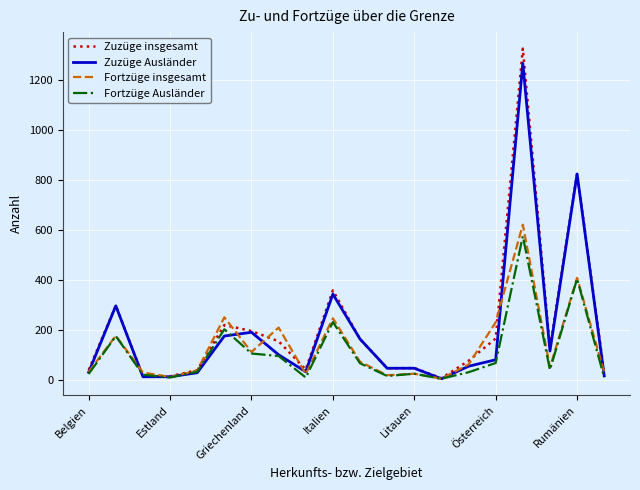

How many lines are shown in the chart?

4